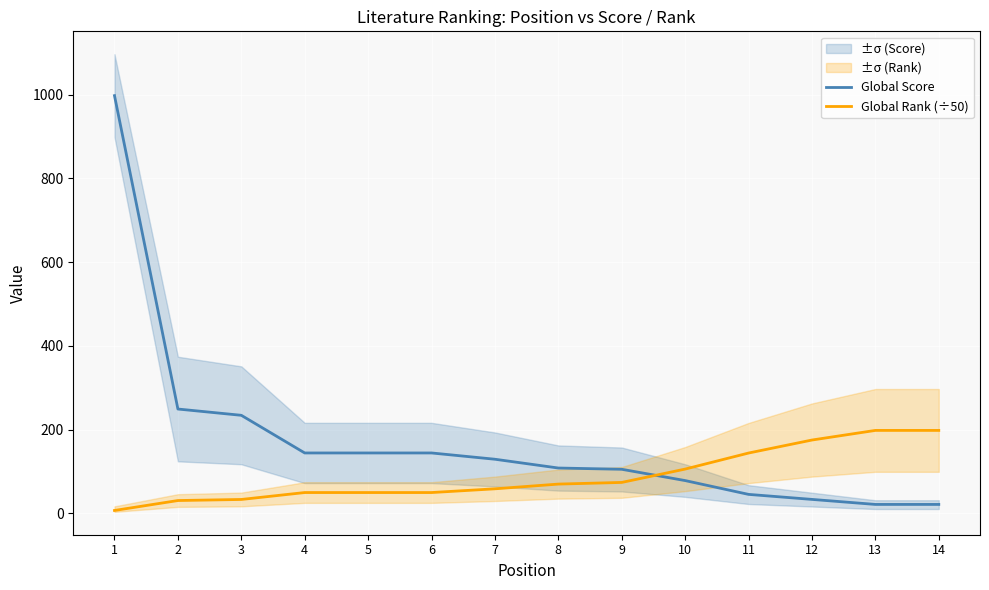

What is the difference between the maximum and minimum values in the Global Rank (÷50) series?

191.3